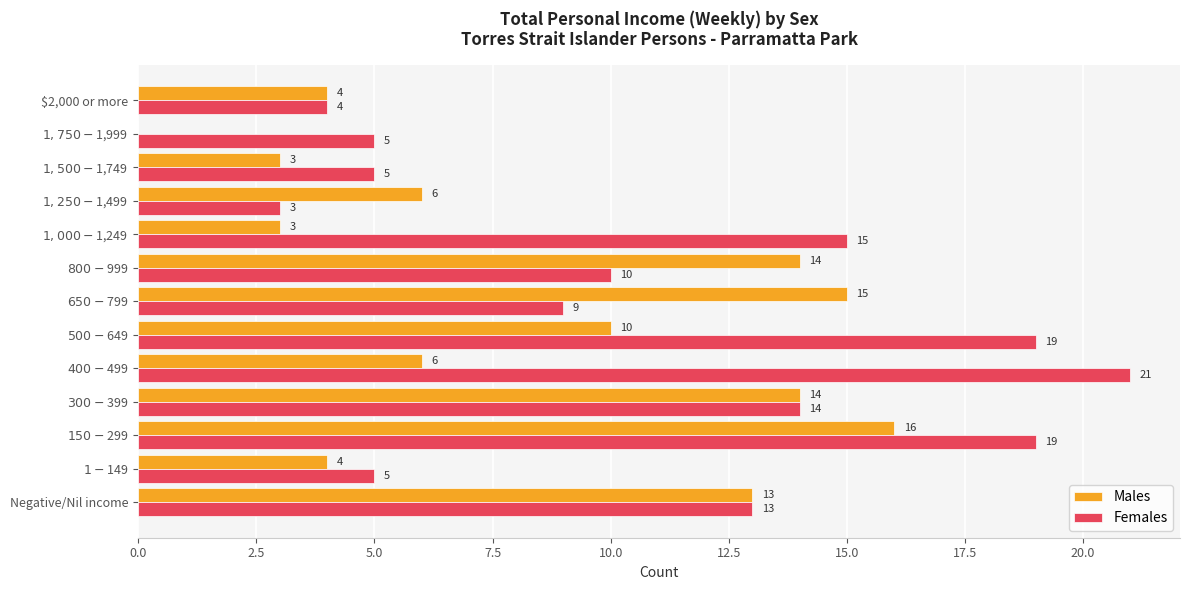

Which series has the largest total across all categories?

Females